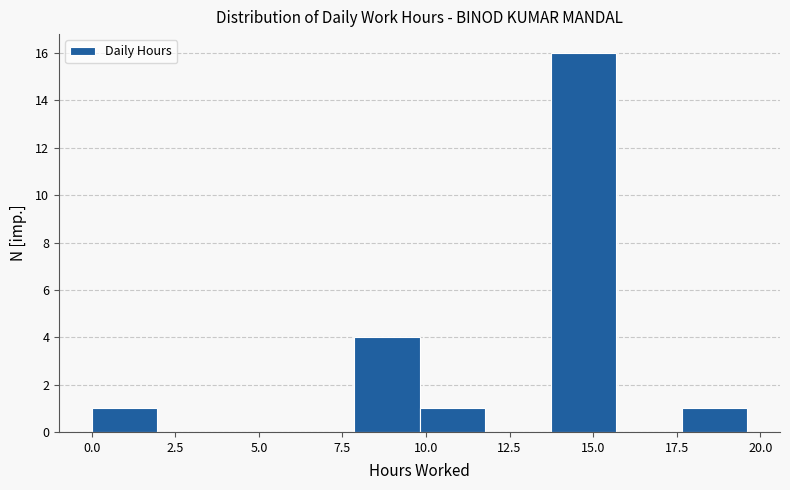

Read against the x-axis, roughly where is the centre of the tallest bar?

14.5